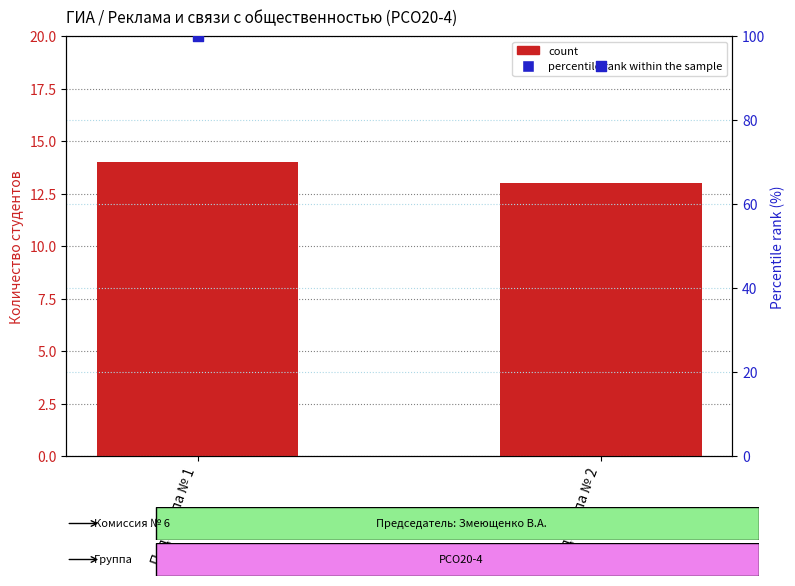

Which series has the widest spread of Y values?

percentile rank within the sample